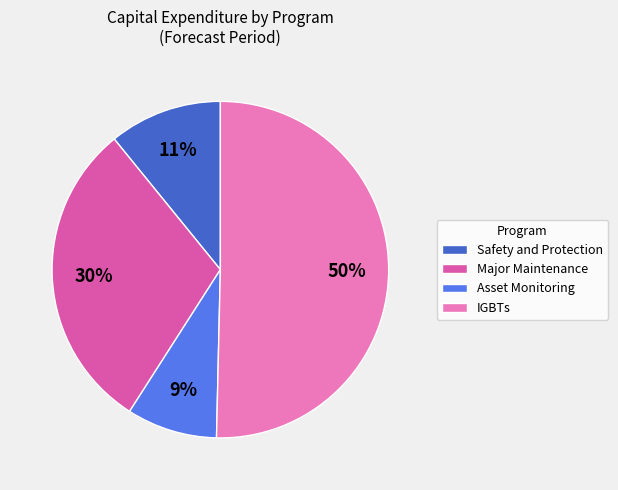

What is the largest slice in the pie chart?

IGBTs